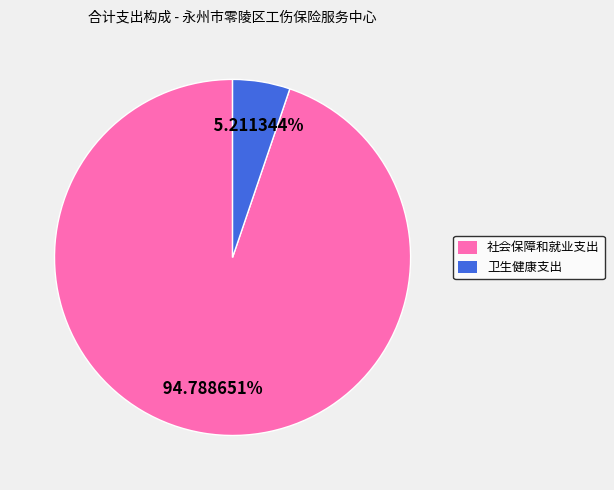

To the nearest percent, what percentage of the pie is 卫生健康支出?

5%